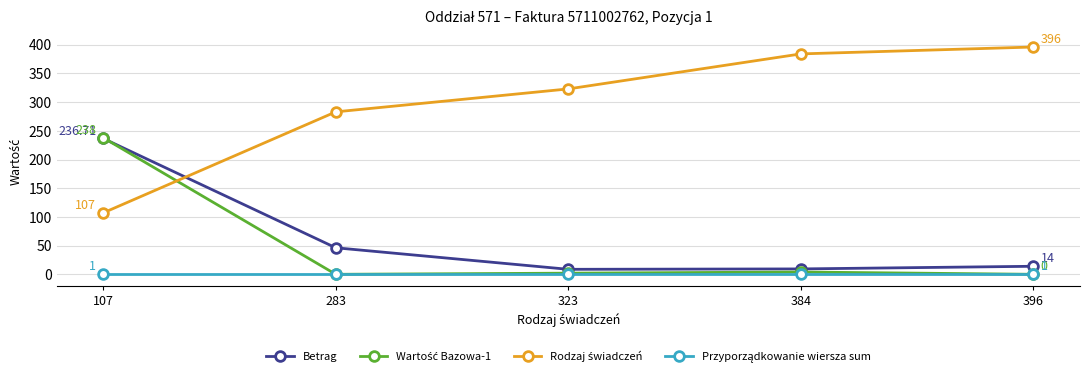

At which category is the sum across all series the highest?

107